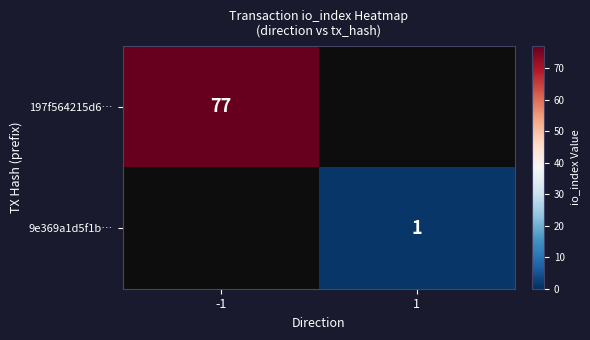

Is the value of 197f564215d6… at -1 greater than the value of 9e369a1d5f1b… at 1?

Yes